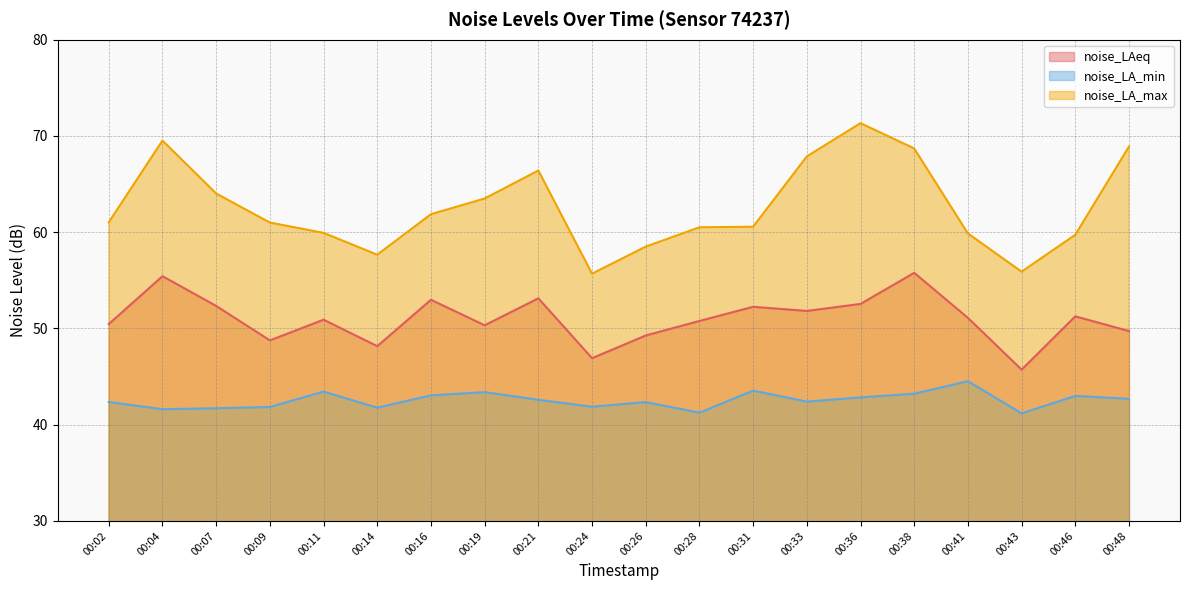

What is the total value across all series at 00:07?

158.1